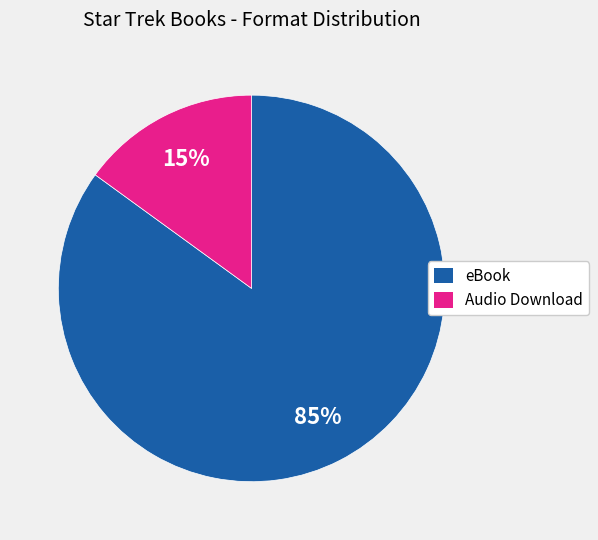

Do Audio Download and eBook together represent more than half of the pie?

Yes